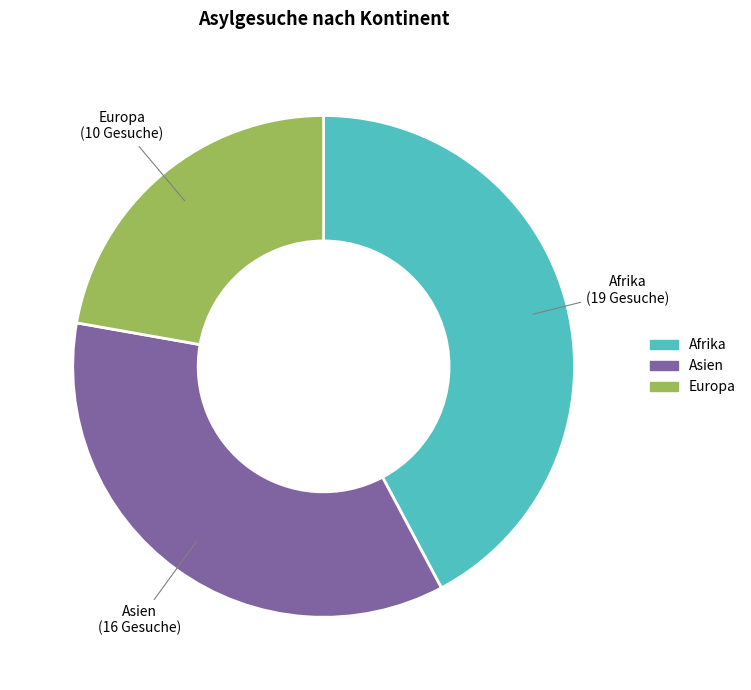

How many segments does this pie chart have?

3